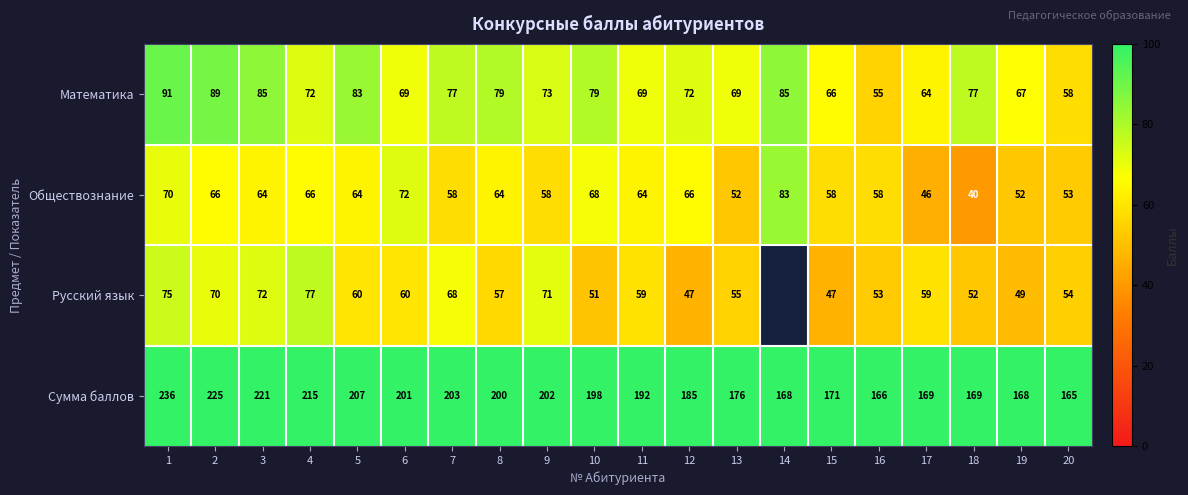

What is the average value of the Математика series?

74